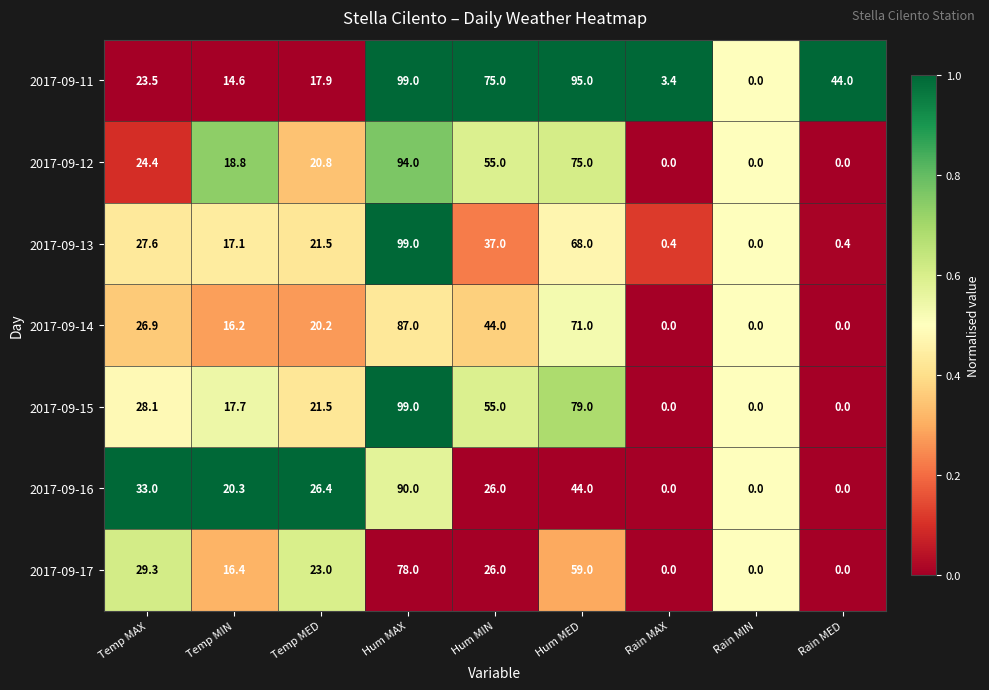

Read the 2017-09-15 value at Hum MIN.

55.0